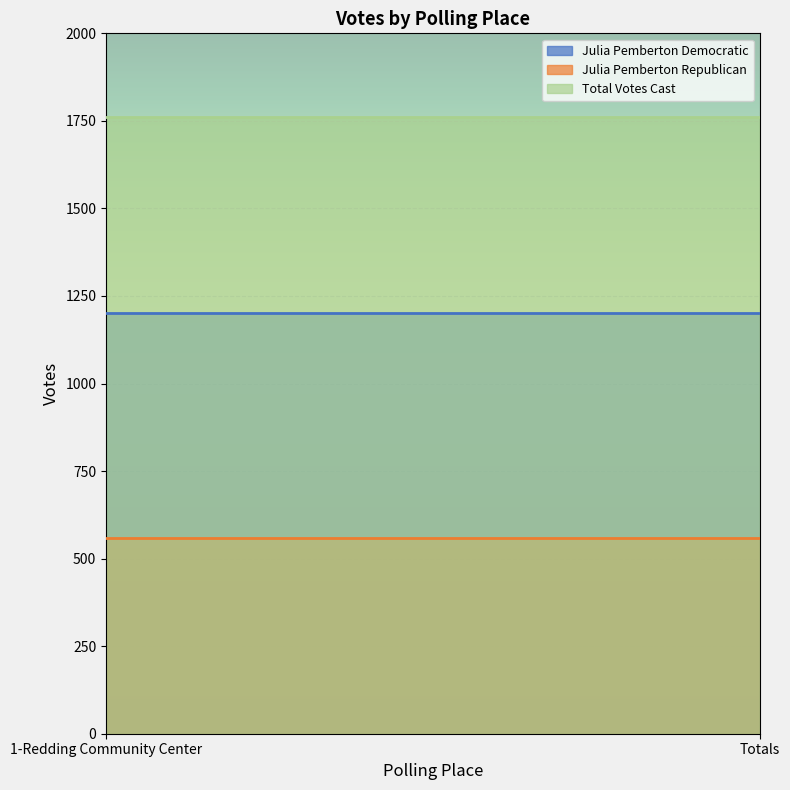

Reading right to left, list all the values displayed in this chart.

Julia Pemberton Democratic: Totals=1202	1-Redding Community Center=1202
Julia Pemberton Republican: Totals=560	1-Redding Community Center=560
Total Votes Cast: Totals=1762	1-Redding Community Center=1762